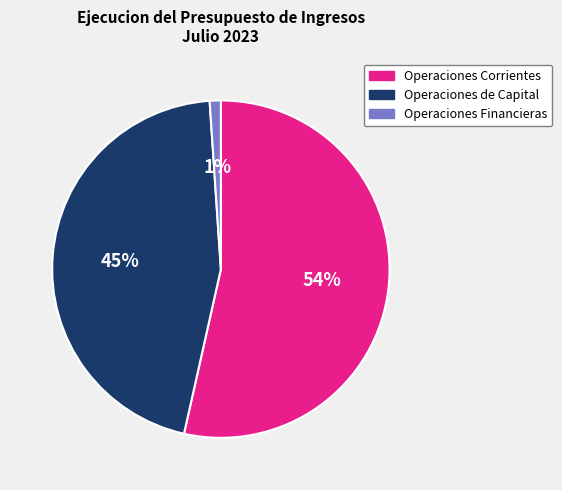

Combined, do Operaciones de Capital and Operaciones Corrientes account for over 50%?

Yes